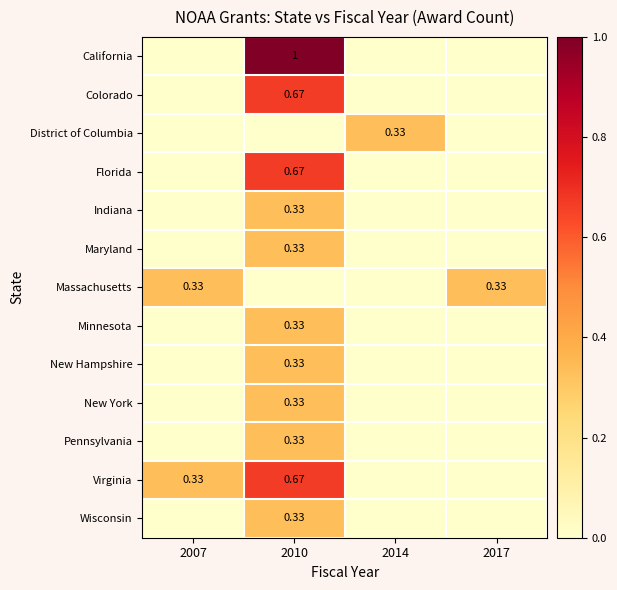

What is the maximum value for Massachusetts?

0.3